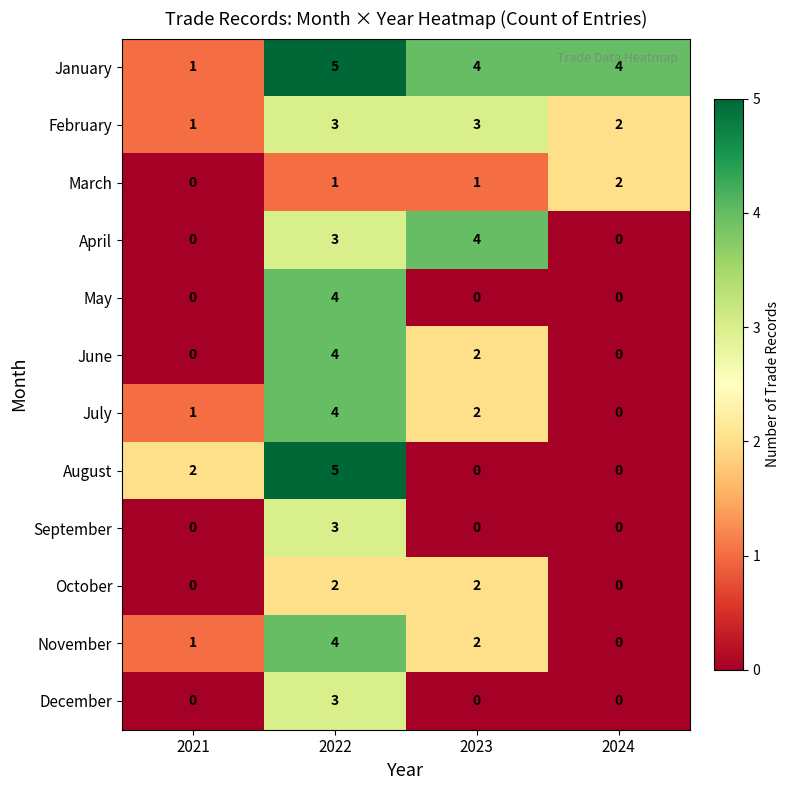

Which series has the largest total across all categories?

January